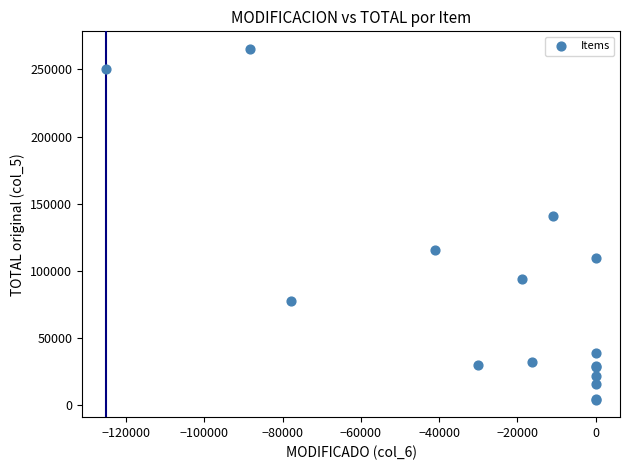

What Y value in the scatter plot is closest to 134776?

141000.0